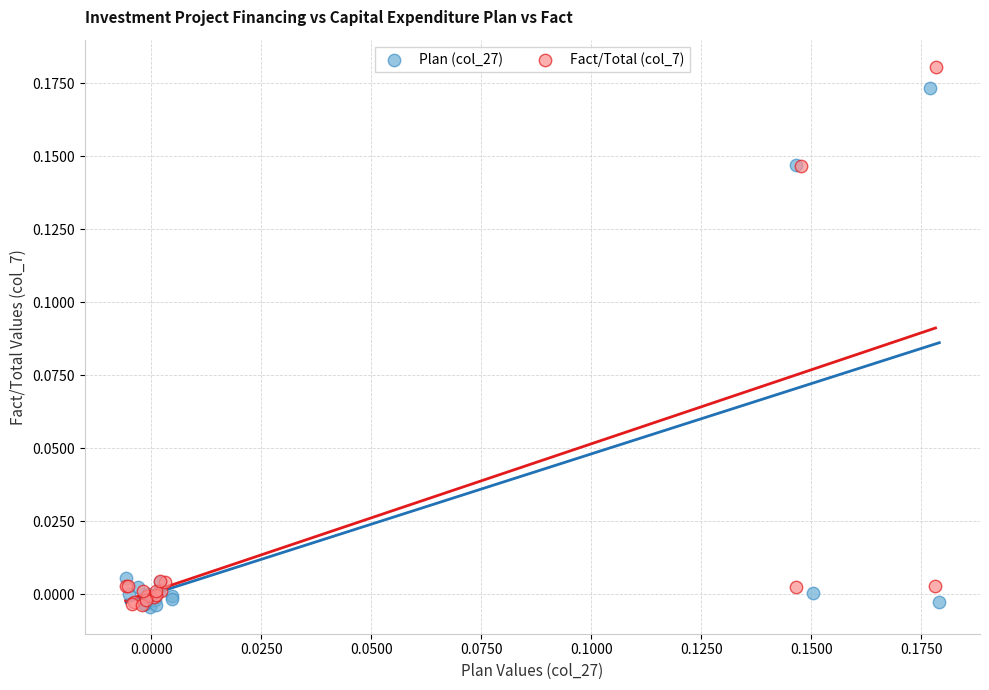

What are all the series names shown in the legend?

Plan (col_27), Fact/Total (col_7)